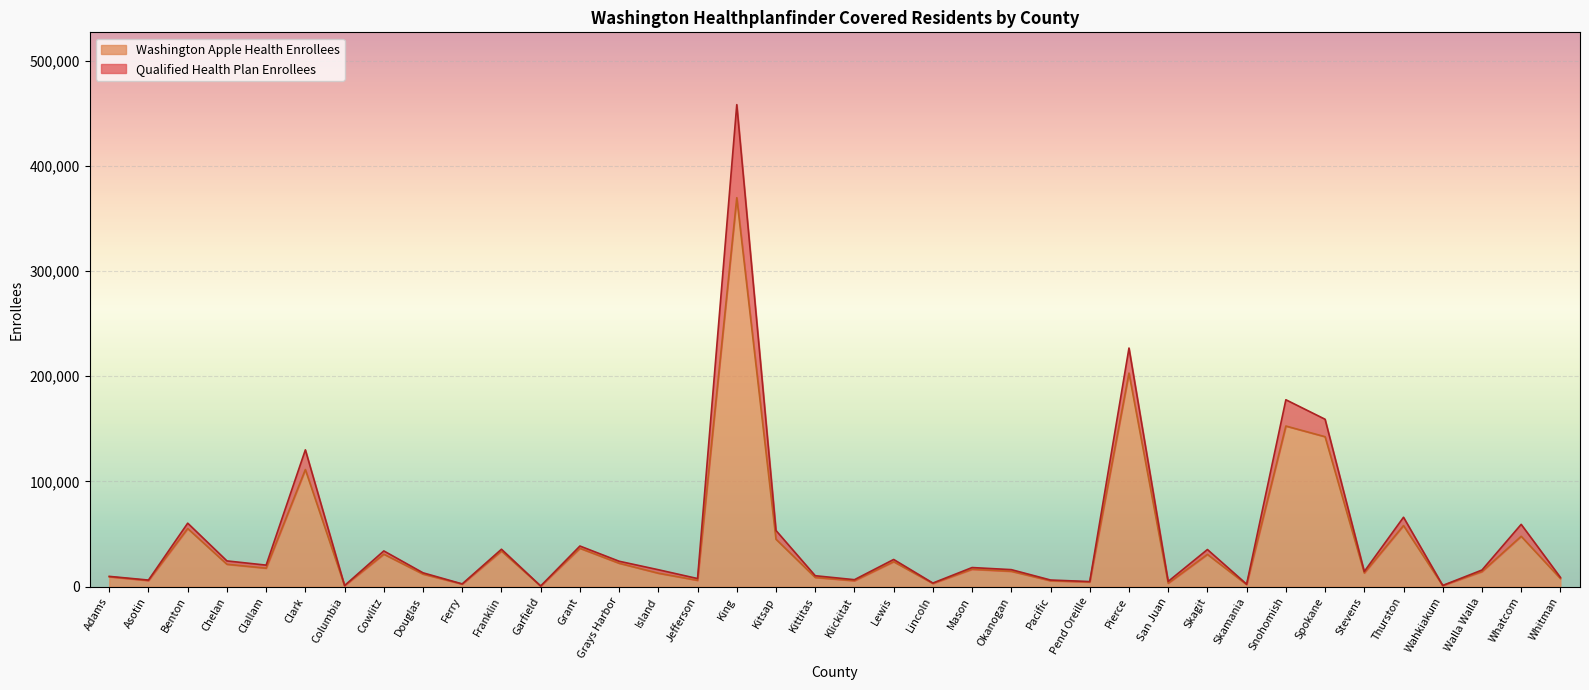

What is the ratio of the value at Douglas to the value at Spokane?

0.1